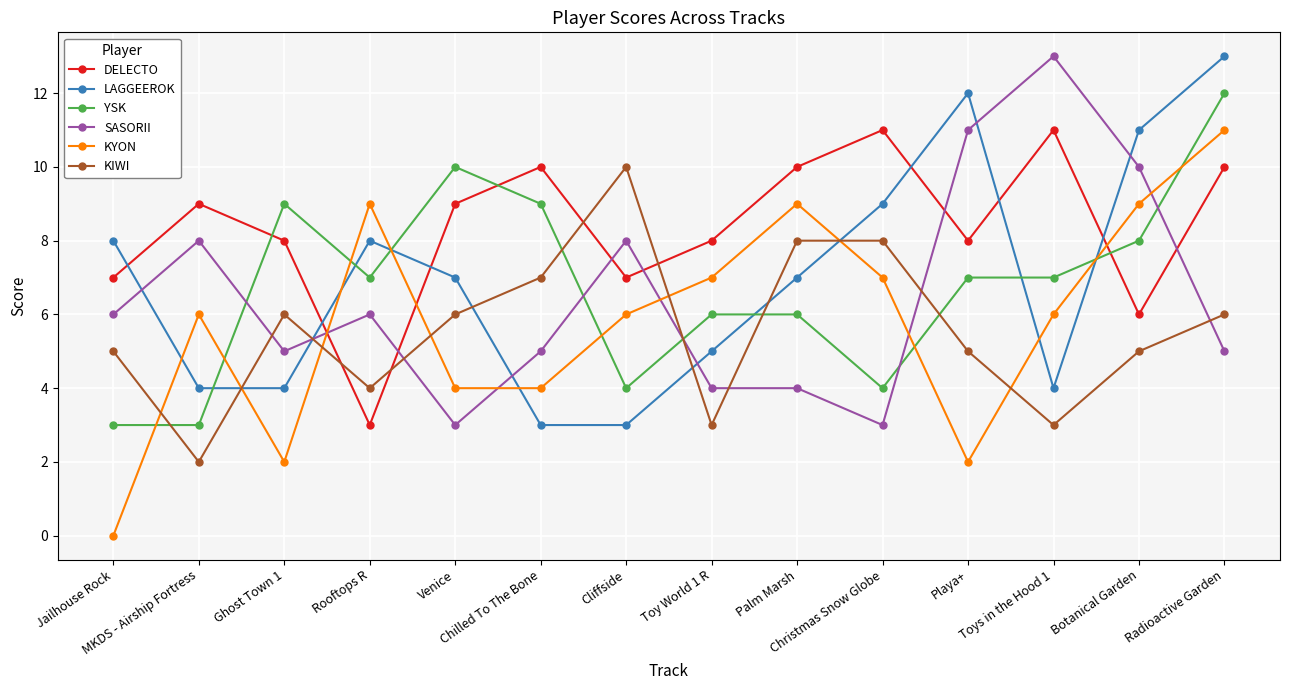

Between which two adjacent categories do SASORII and KYON first intersect?

Ghost Town 1 and Rooftops R